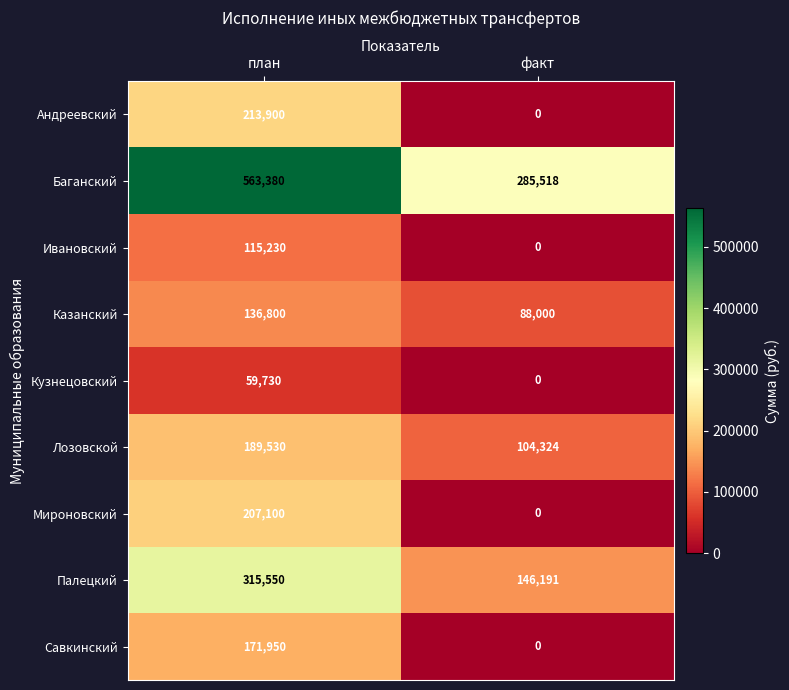

Rank the categories by Кузнецовский value from lowest to highest.

факт, план